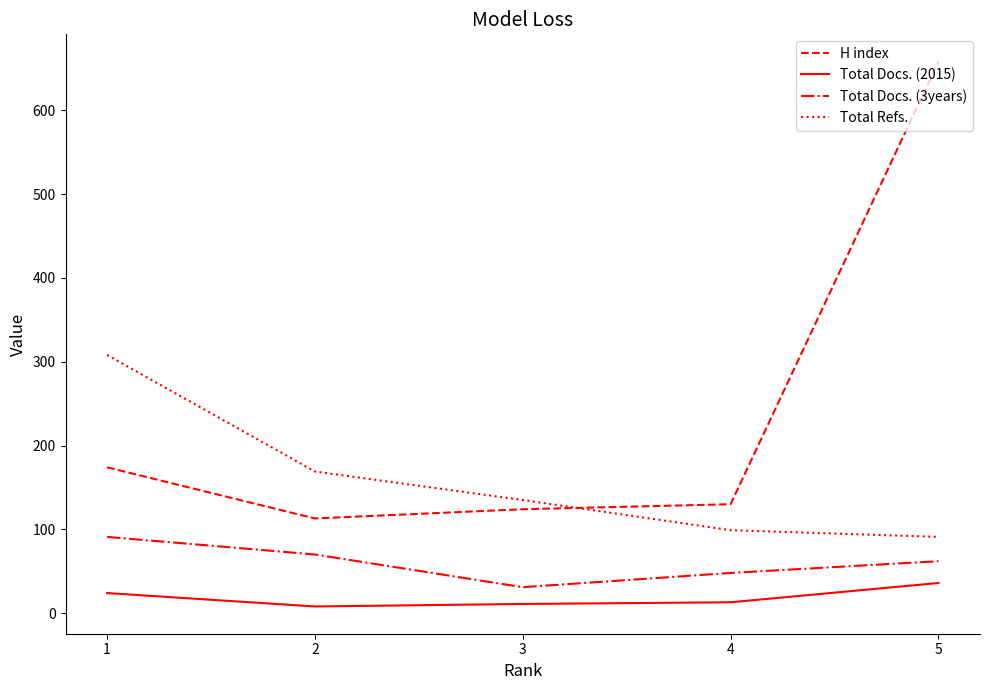

What are all the series names shown in the legend?

H index, Total Docs. (2015), Total Docs. (3years), Total Refs.